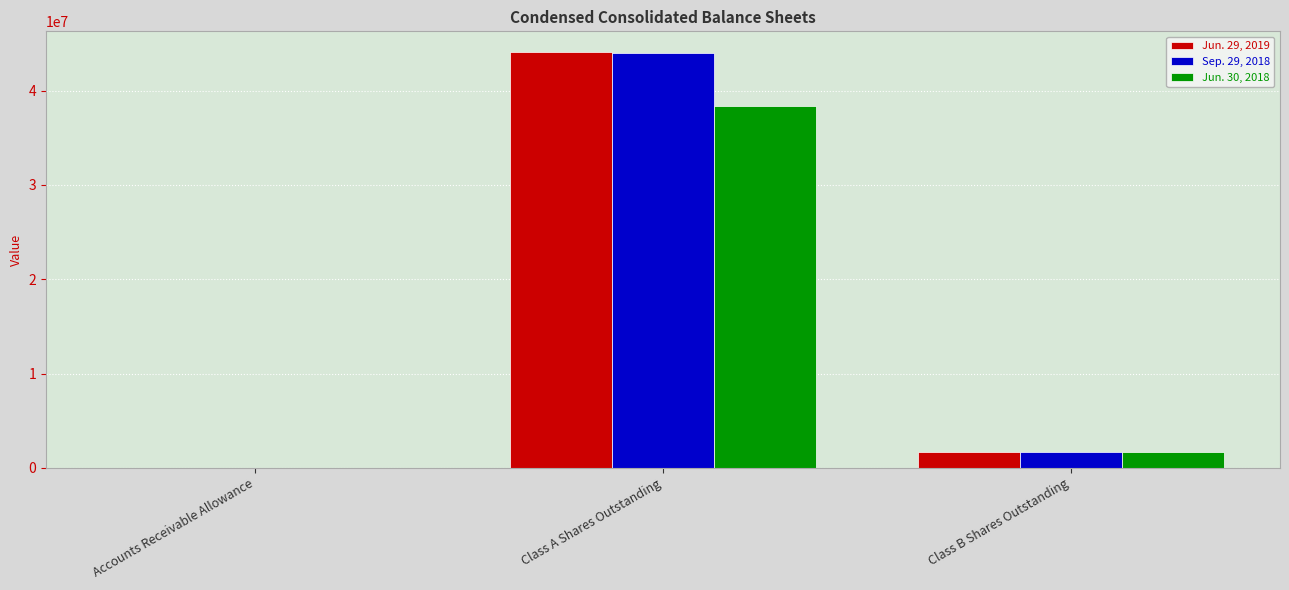

What is the sum of the Sep. 29, 2018 values at Class B Shares Outstanding and Accounts Receivable Allowance?

1676387